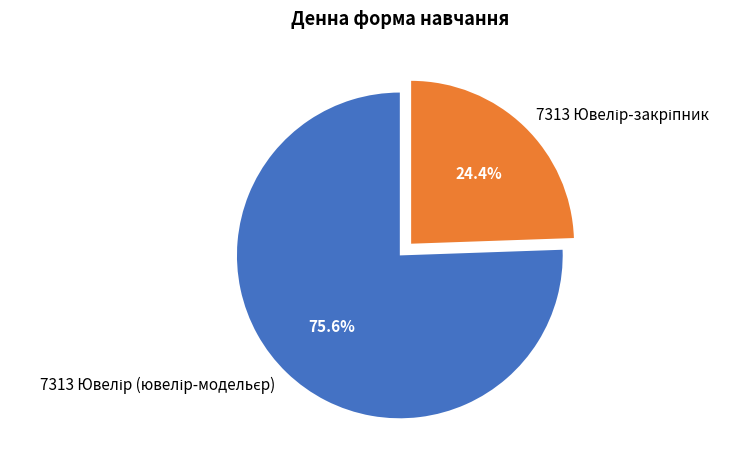

Is 7313 Ювелір-закріпник the majority of the pie?

No